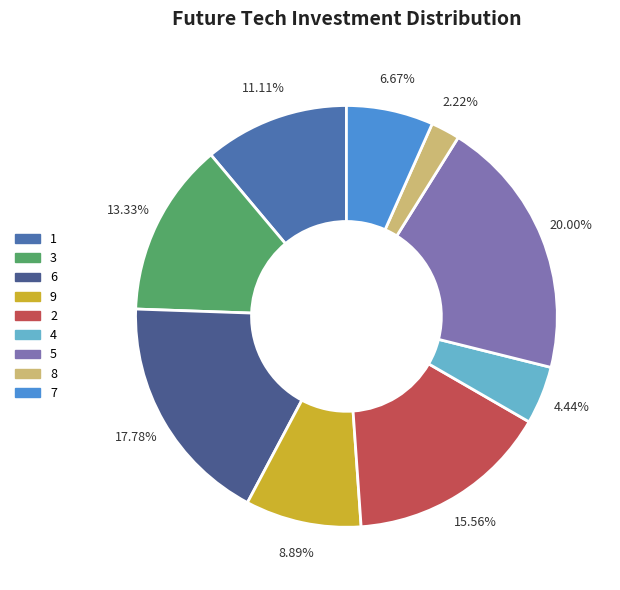

How many segments does this pie chart have?

9